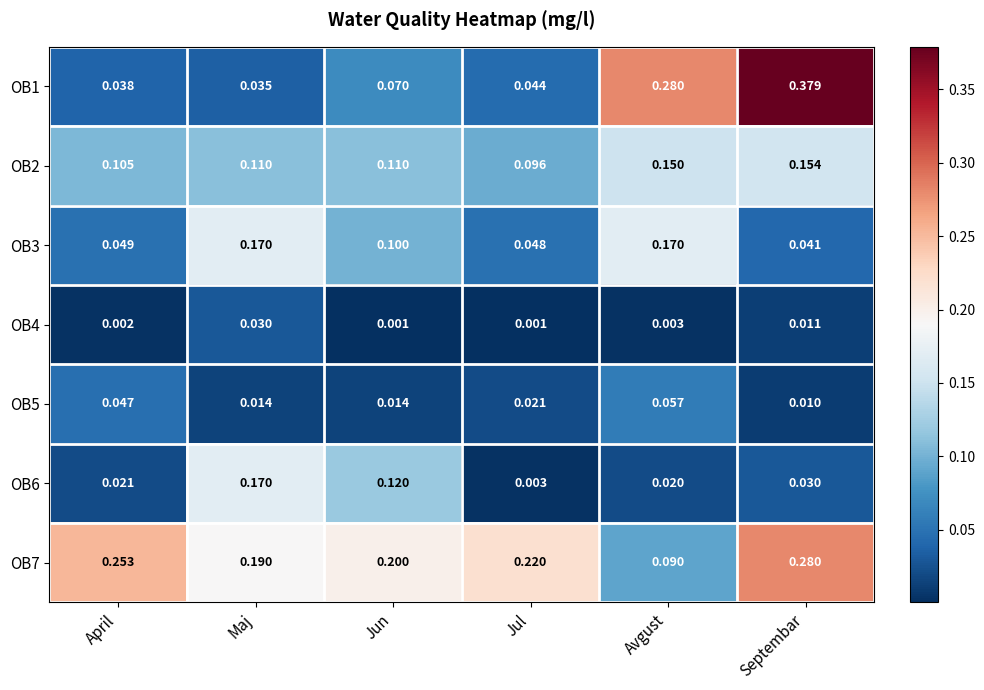

Which series has the largest total across all categories?

OB7